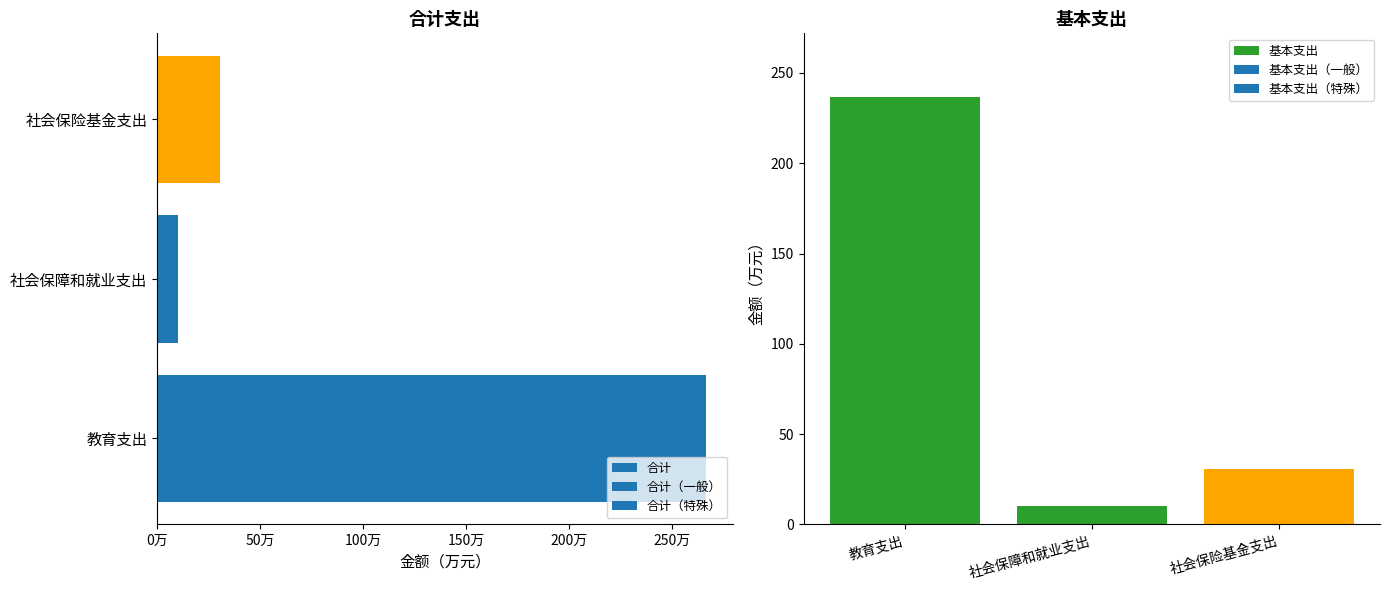

The value of 基本支出 at 社会保障和就业支出 is 10.4. True or false?

True